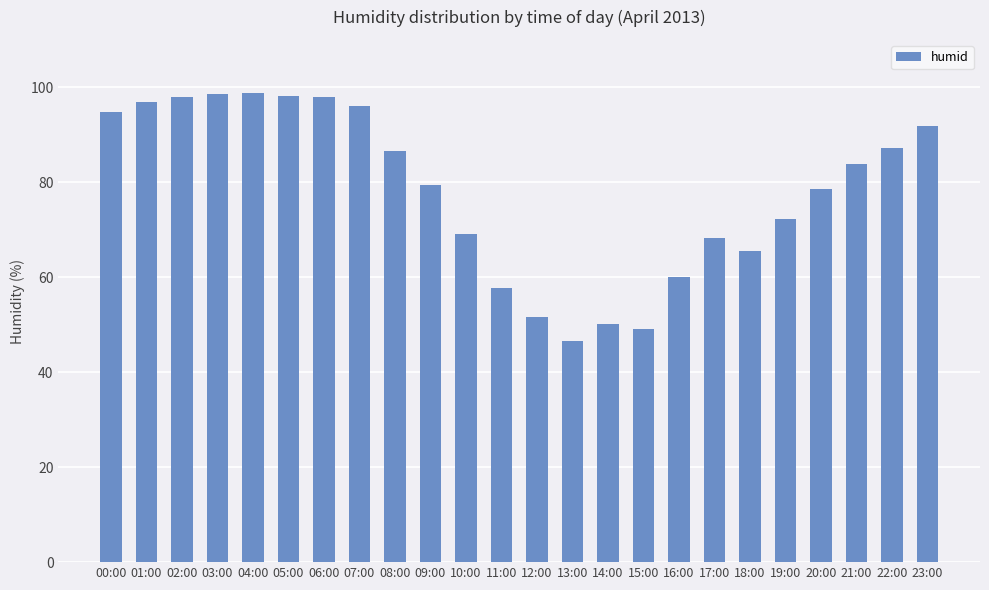

What is the minimum value shown in the chart?

46.5